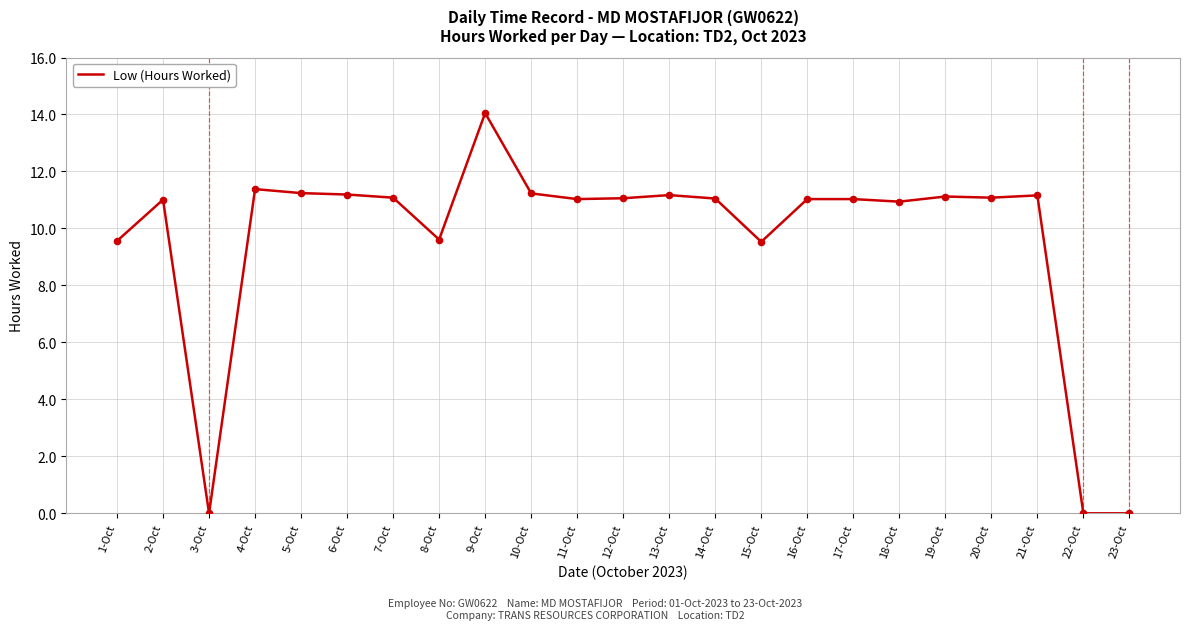

What is the change in value from 3-Oct to 11-Oct?

+11.0